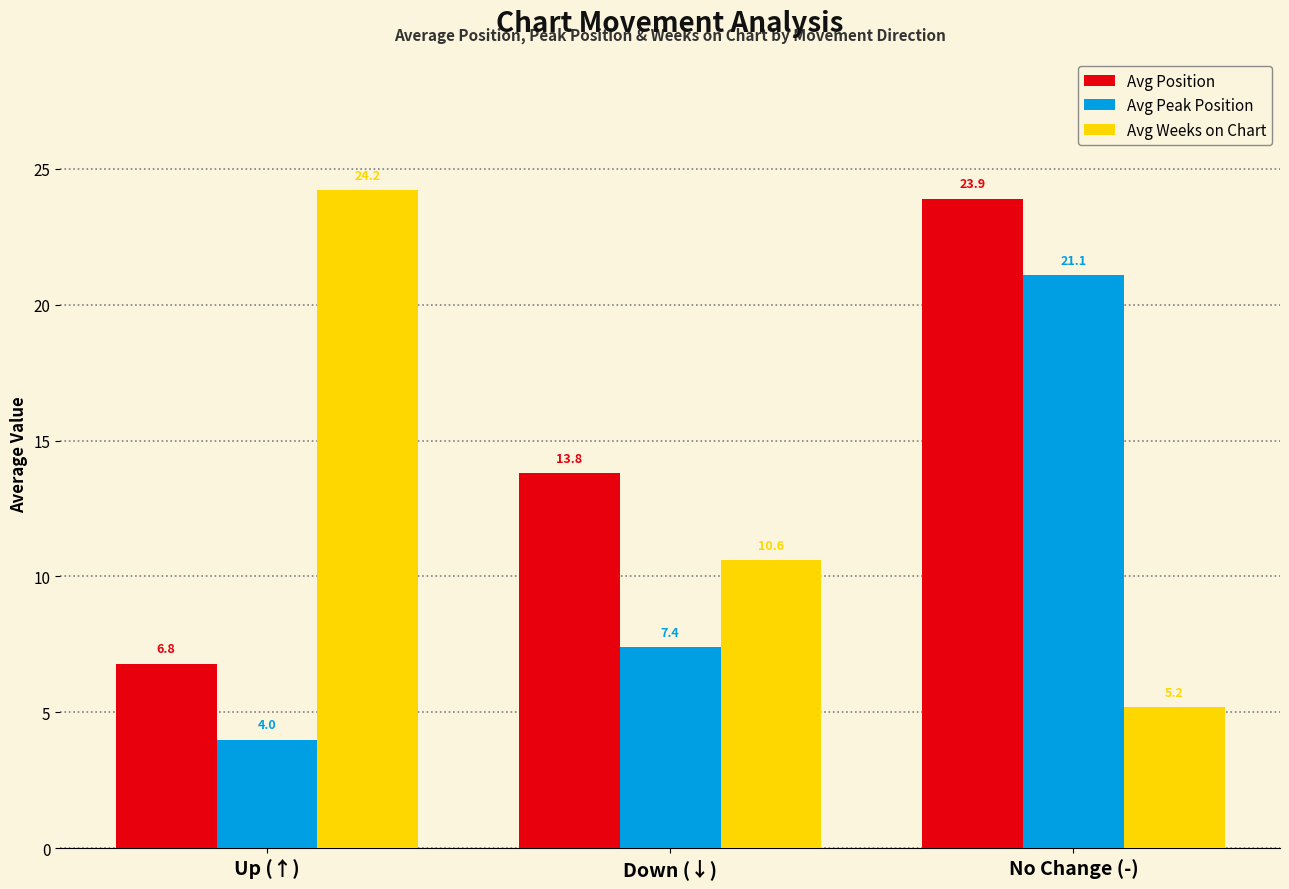

What are all the series names shown in the legend?

Avg Position, Avg Peak Position, Avg Weeks on Chart